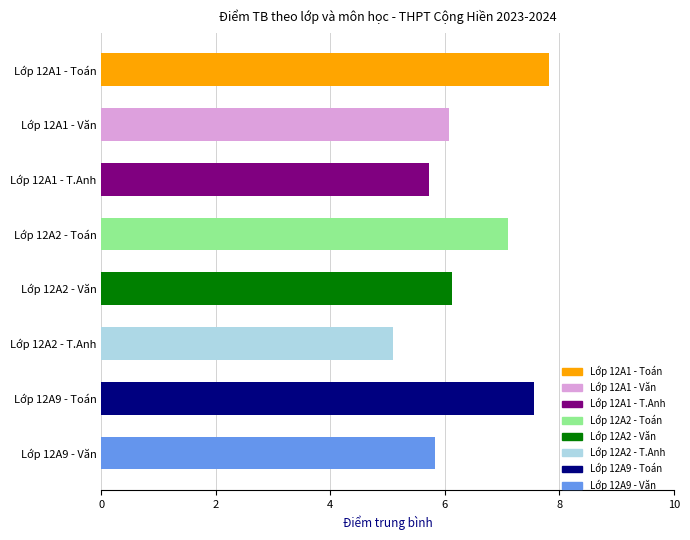

Approximately how many times larger is the value at Lớp 12A1 - Văn compared to Lớp 12A9 - Văn?

1.0